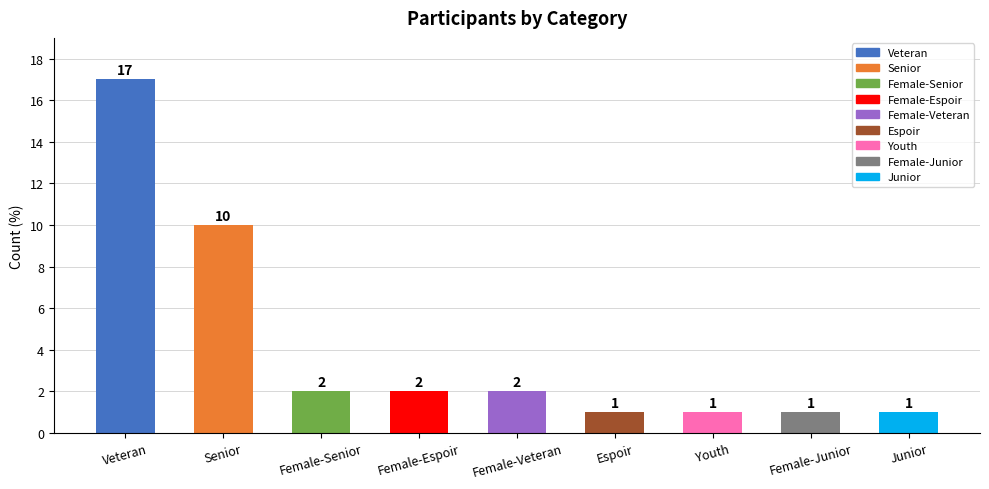

What is the difference between the values at Junior and Veteran?

16